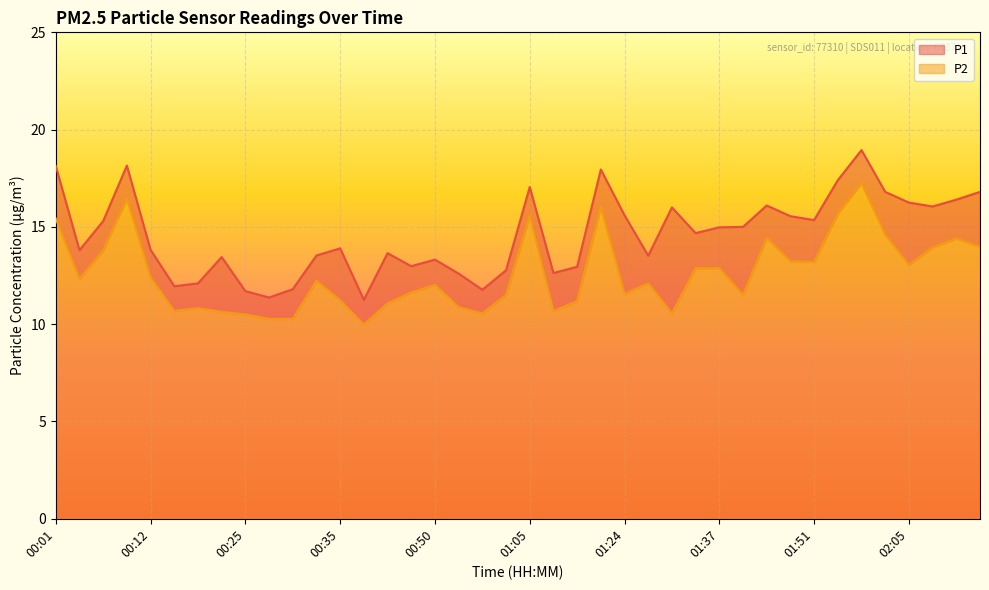

Reading left to right, extract all data points from this chart.

P1: 18.1	13.8	15.3	18.1	13.8	11.9	12.1	13.4	11.7	11.4	11.8	13.5	13.9	11.2	13.7	13.0	13.3	12.6	11.8	12.8	17.1	12.6	12.9	17.9	15.6	13.5	16.0	14.7	15.0	15.0	16.1	15.6	15.3	17.4	18.9	16.8	16.2	16.1	16.4	16.8
P2: 15.4	12.3	13.8	16.4	12.4	10.7	10.8	10.6	10.5	10.3	10.3	12.2	11.2	10.0	11.1	11.6	12.0	10.9	10.6	11.5	15.6	10.7	11.2	16.0	11.6	12.1	10.6	12.9	12.9	11.5	14.4	13.2	13.2	15.7	17.2	14.6	13.1	13.9	14.4	14.0